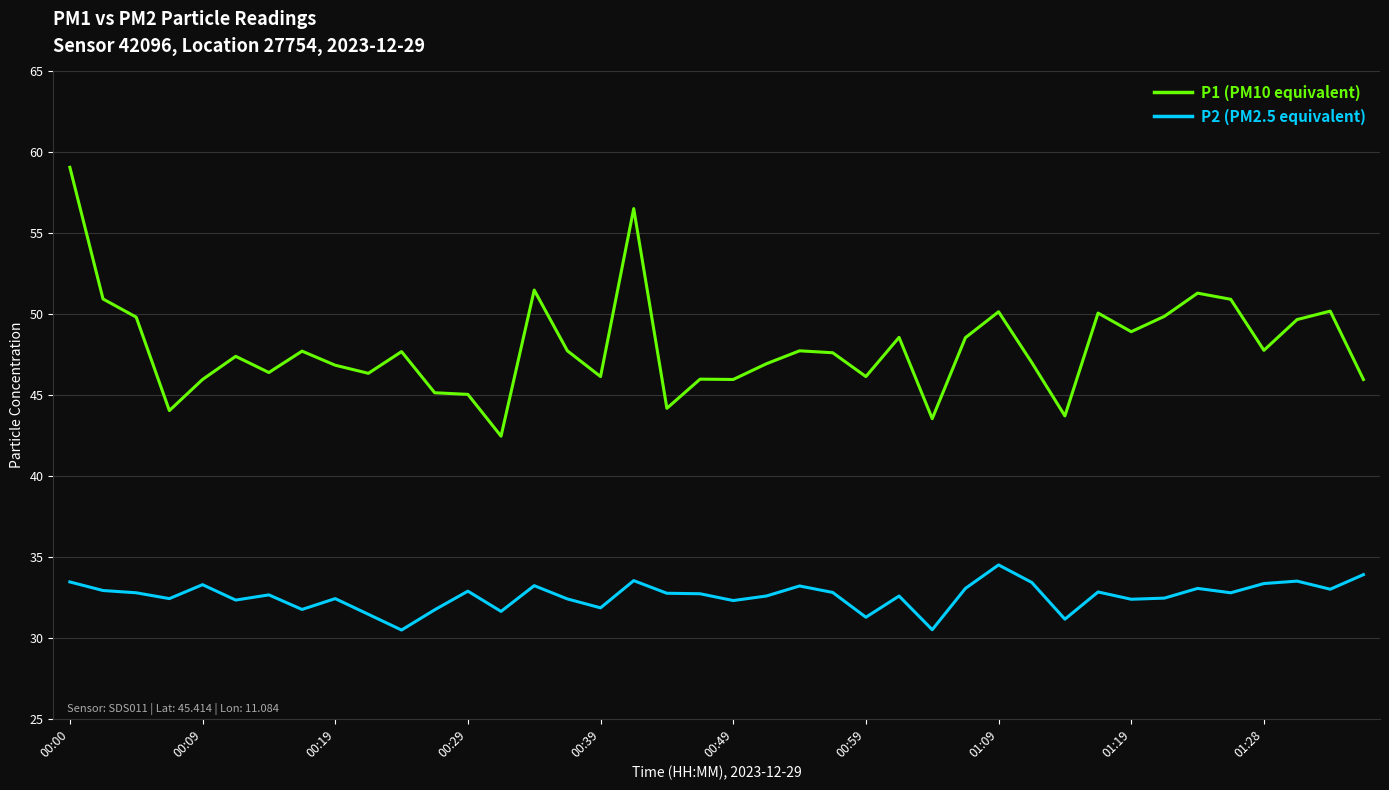

Rank the series by their average value, from highest to lowest.

P1 (PM10 equivalent), P2 (PM2.5 equivalent)